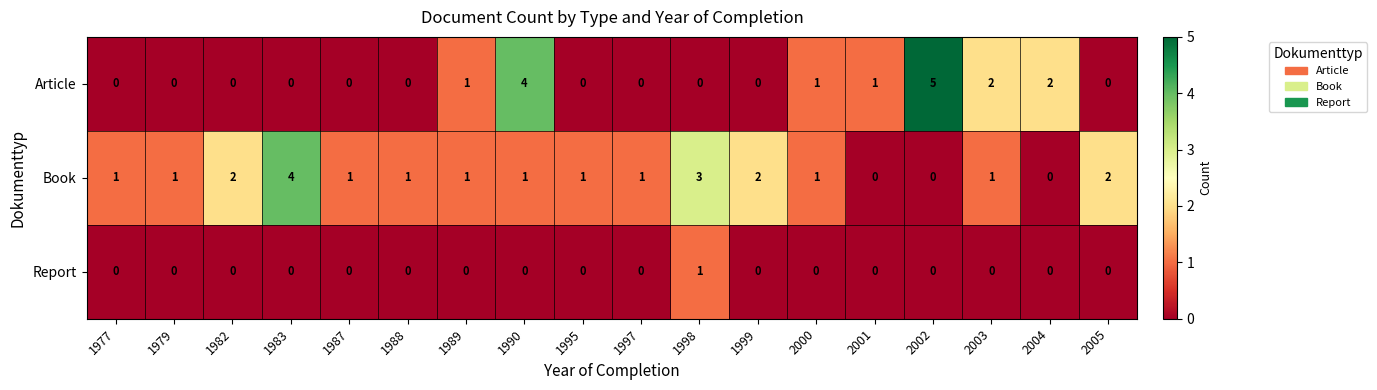

Is the value of Book at 1982 greater than the value of Article at 1979?

Yes